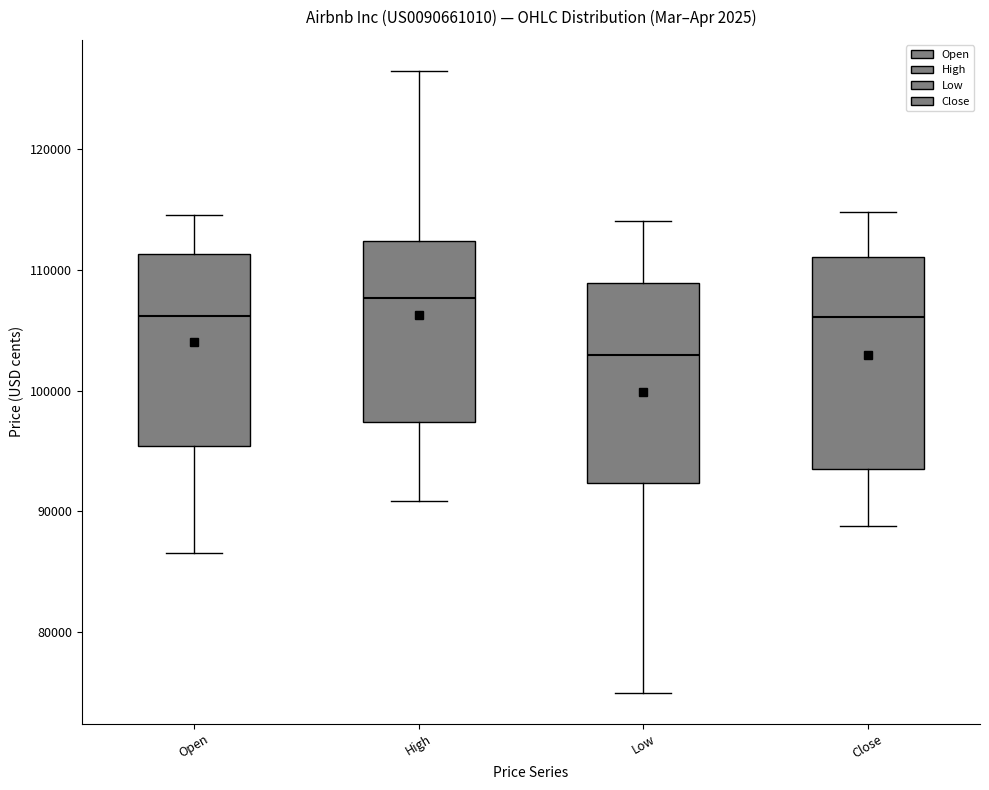

Where does the upper whisker of the box for High end on the y-axis? The values are not printed on the chart, so give them approximately, as read against the axis.

127000